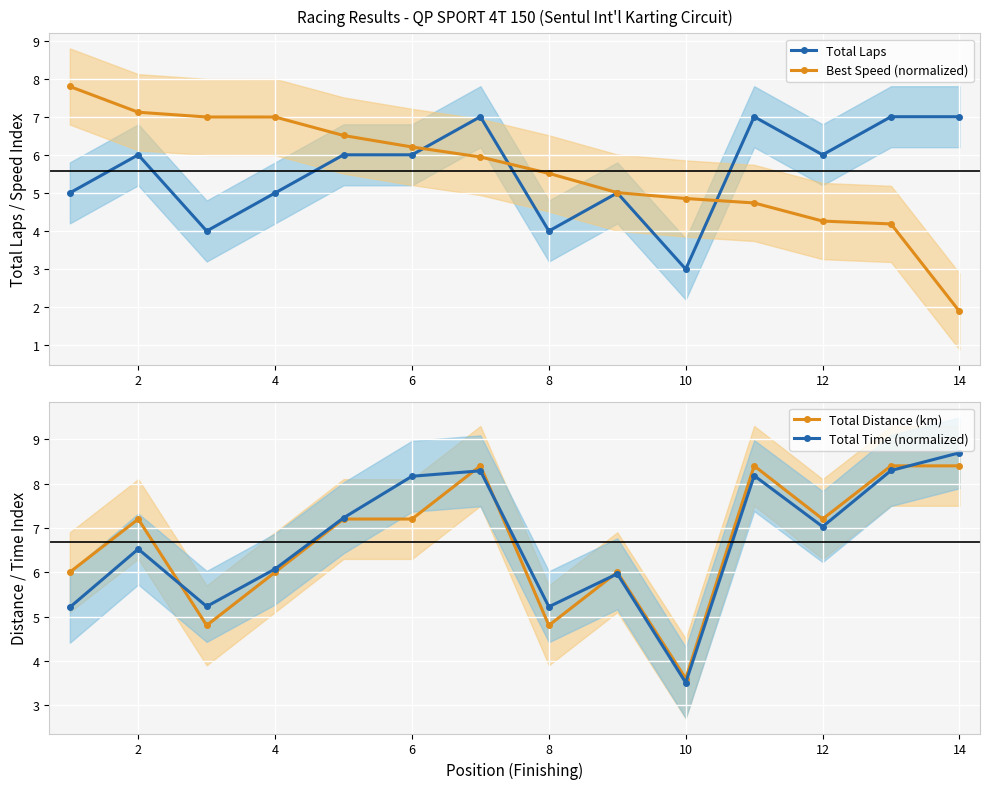

The value of Total Laps at 2 is 6.0. True or false?

True